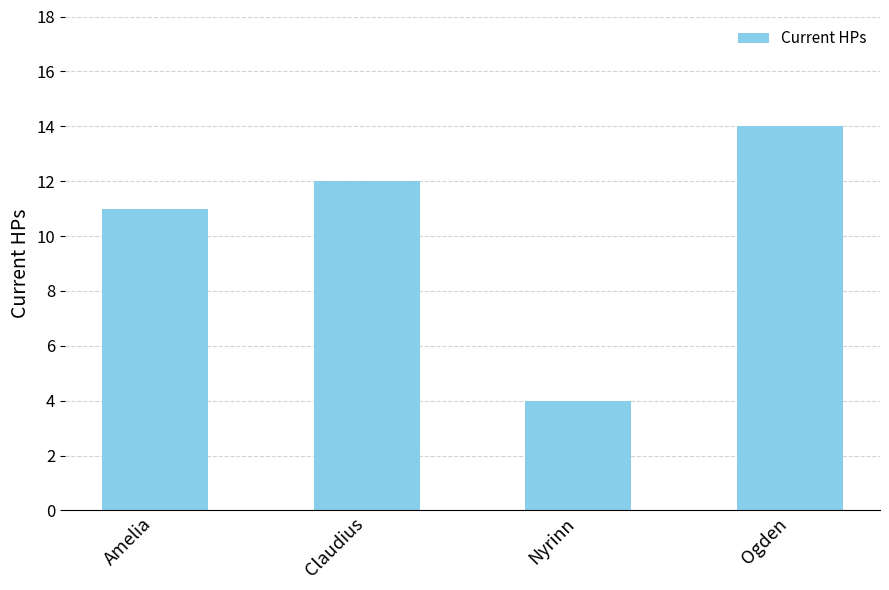

What is the label of the 3rd bar from the left?

Nyrinn